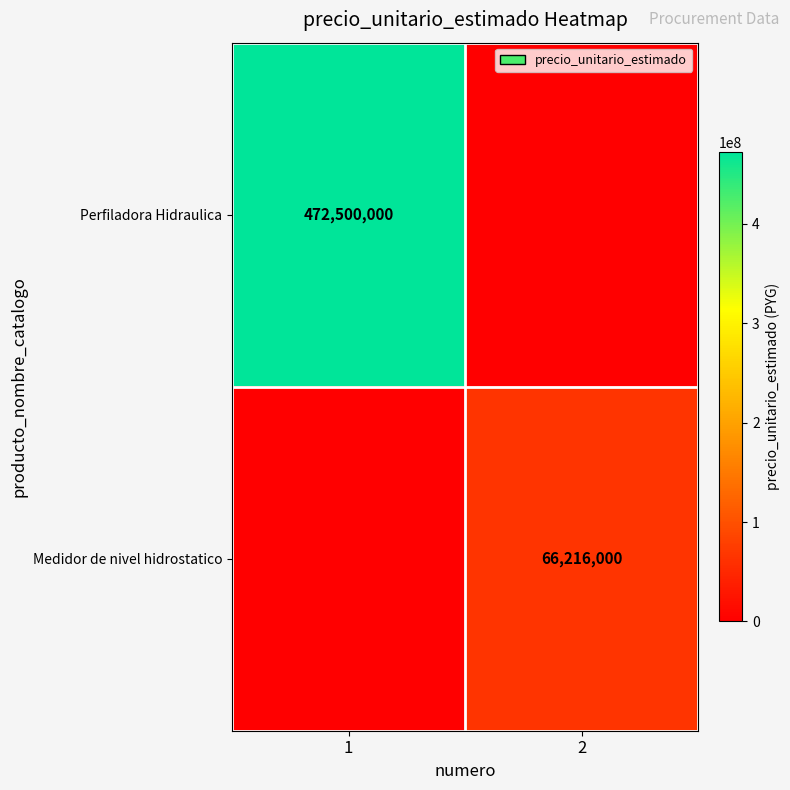

At how many categories does at least one series exceed 315145812?

1